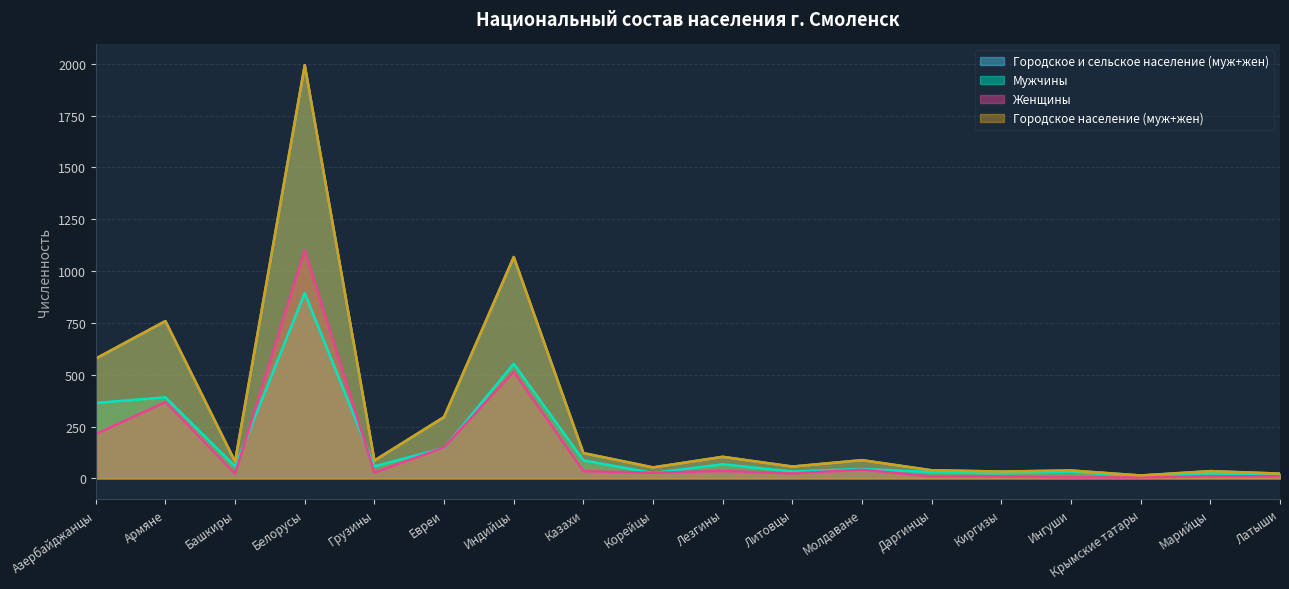

What is the label of the 7th point from the left?

Индийцы